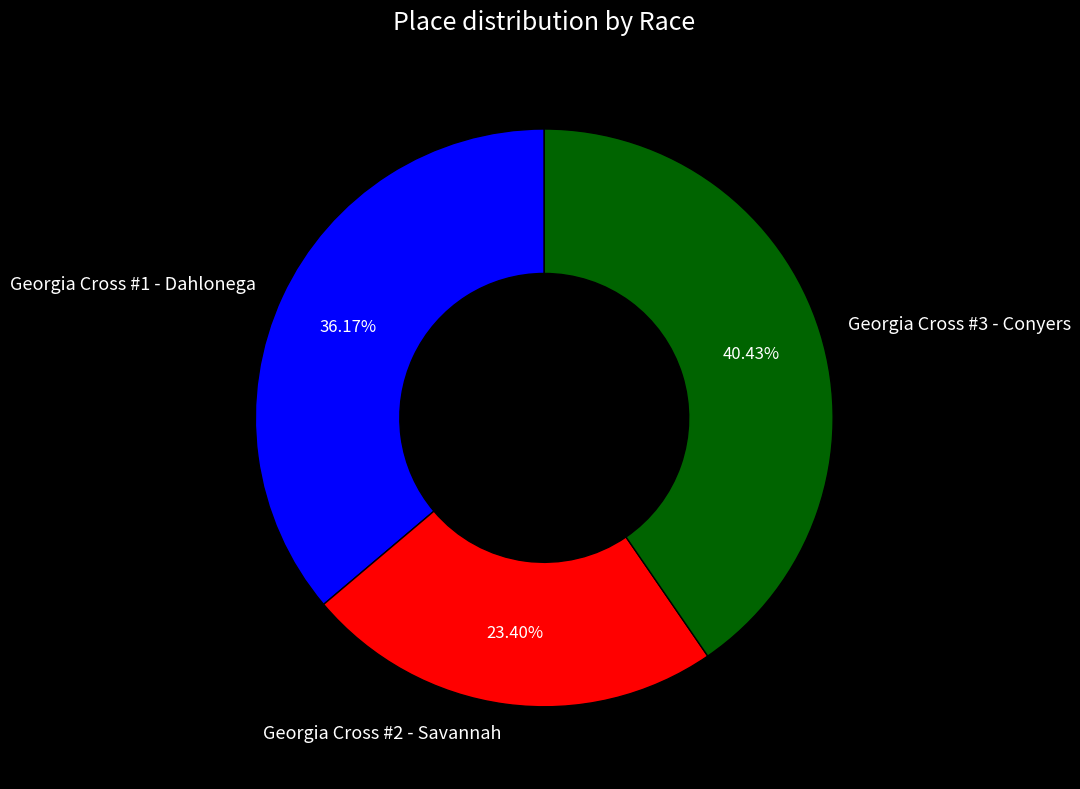

Which has a higher value, Georgia Cross #1 - Dahlonega or Georgia Cross #3 - Conyers?

Georgia Cross #3 - Conyers